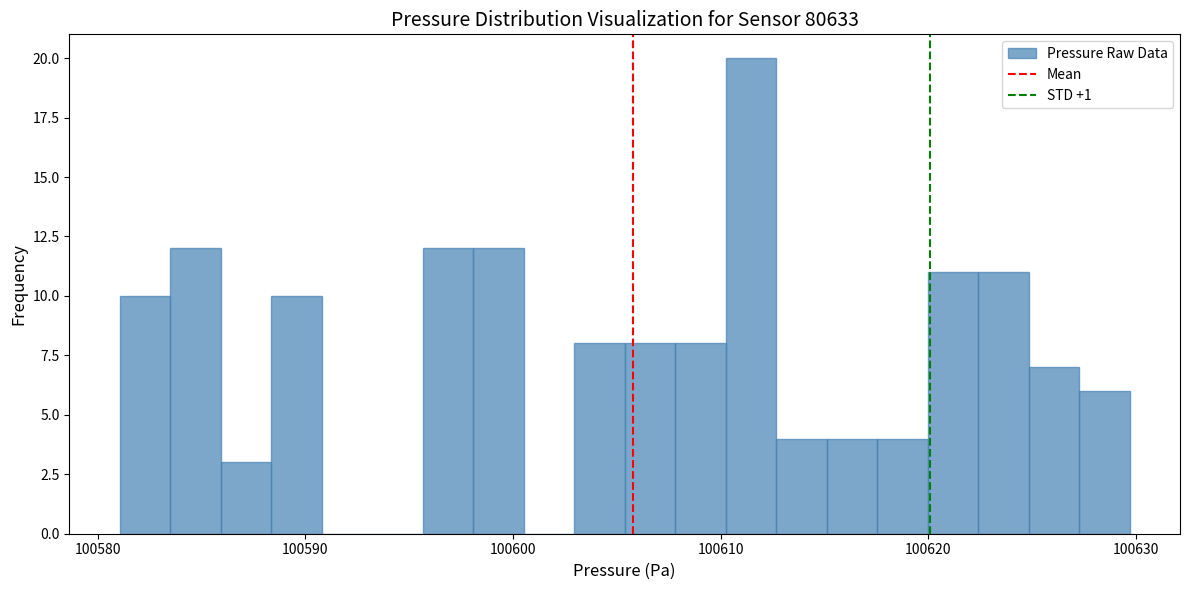

Around what value on the x-axis is the tallest bar? Give the approximate position of its centre, as read against the axis.

100611